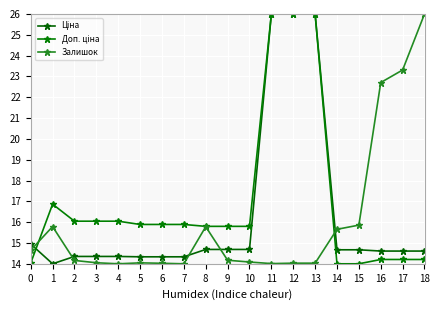

What is the total value across all series at 1?

46.7